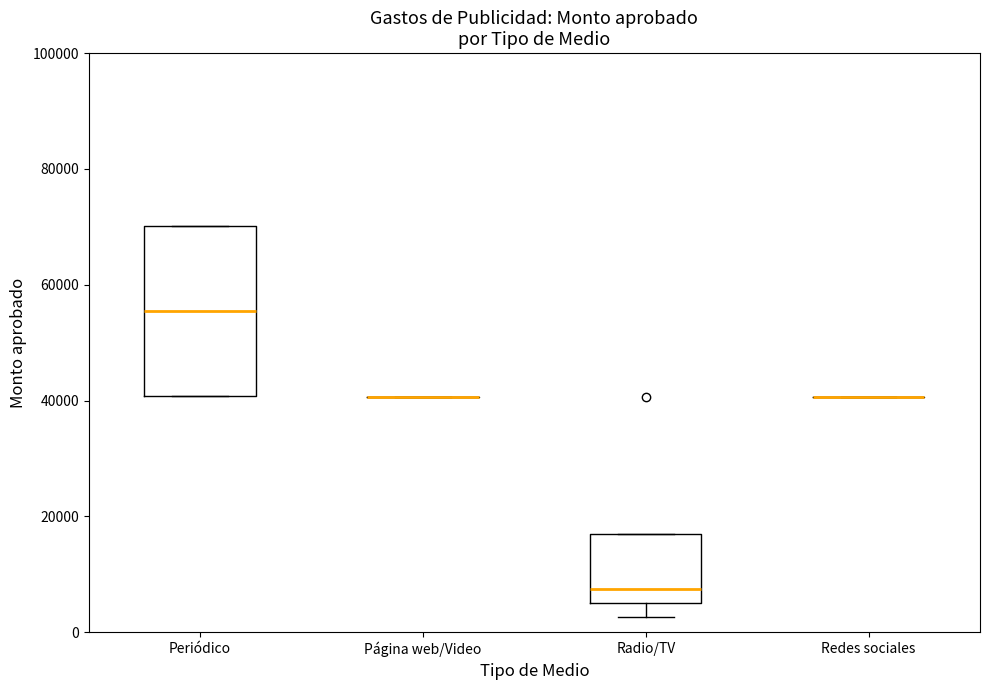

Comparing the boxes themselves (not the whiskers), which one is the tallest?

Periódico